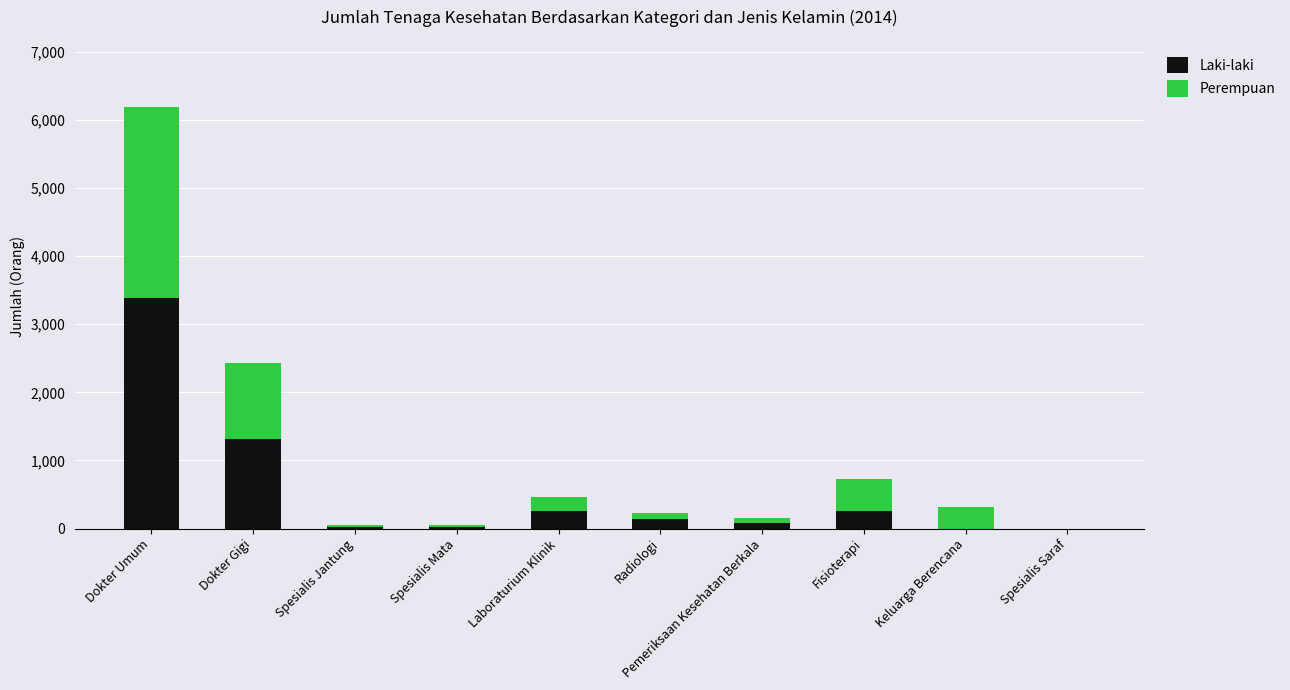

The Laki-laki series shows 1384 at Dokter Umum. True or false?

False